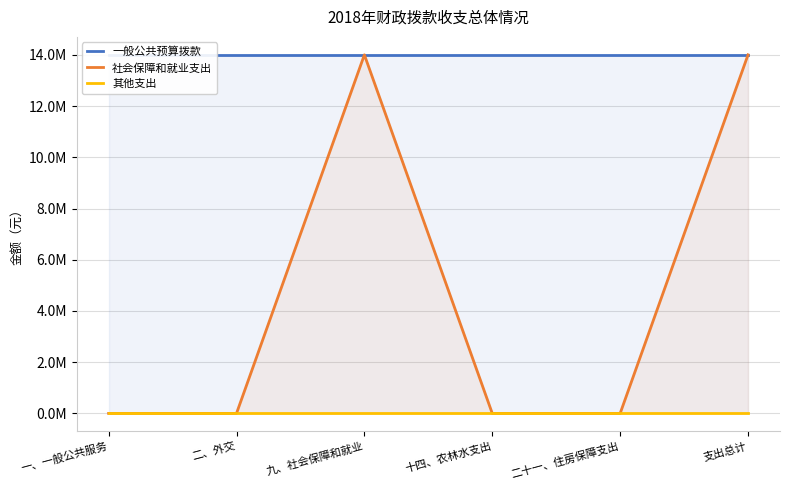

What is the label of the 3rd point from the left?

九、社会保障和就业